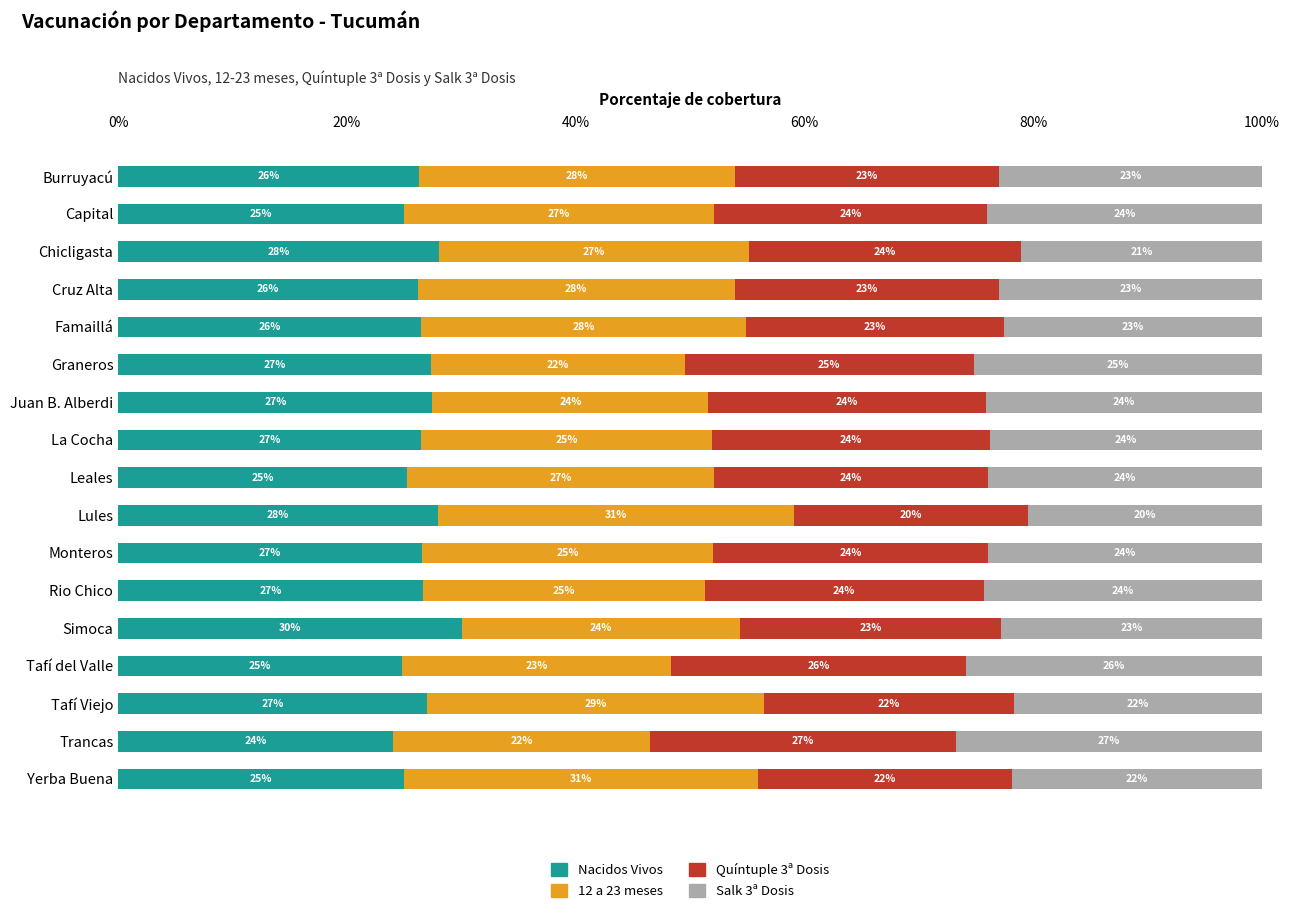

True or false: Nacidos Vivos has a value of 36.6 at Chicligasta.

False